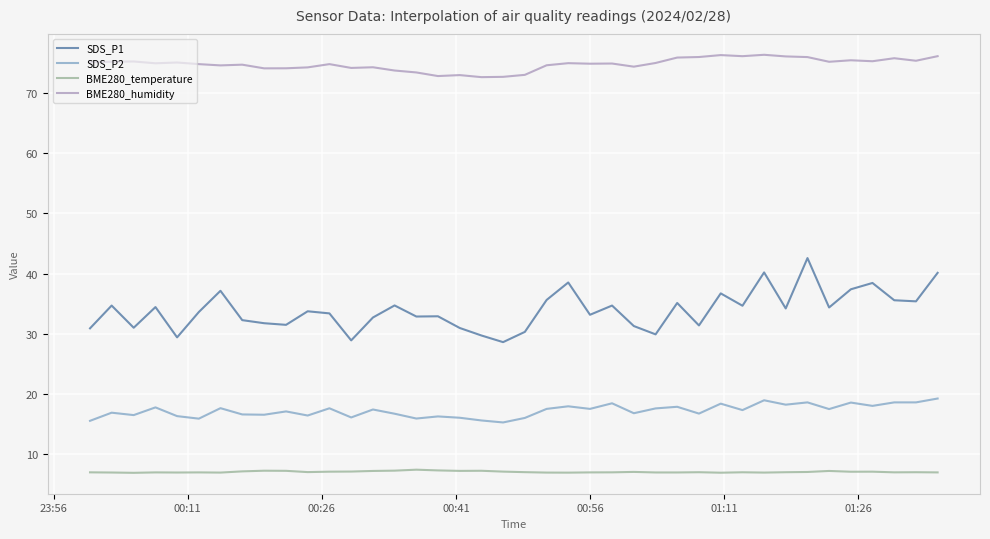

List the series in order of their peak value, lowest first.

BME280_temperature, SDS_P2, SDS_P1, BME280_humidity